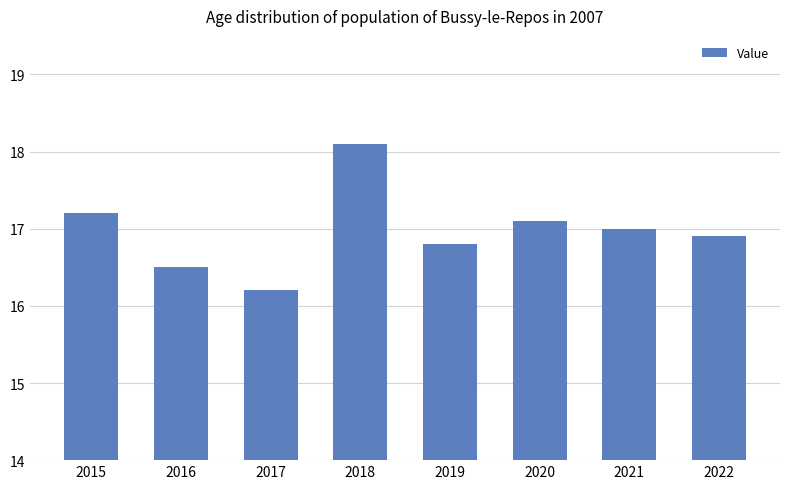

What is the minimum value shown in the chart?

16.2